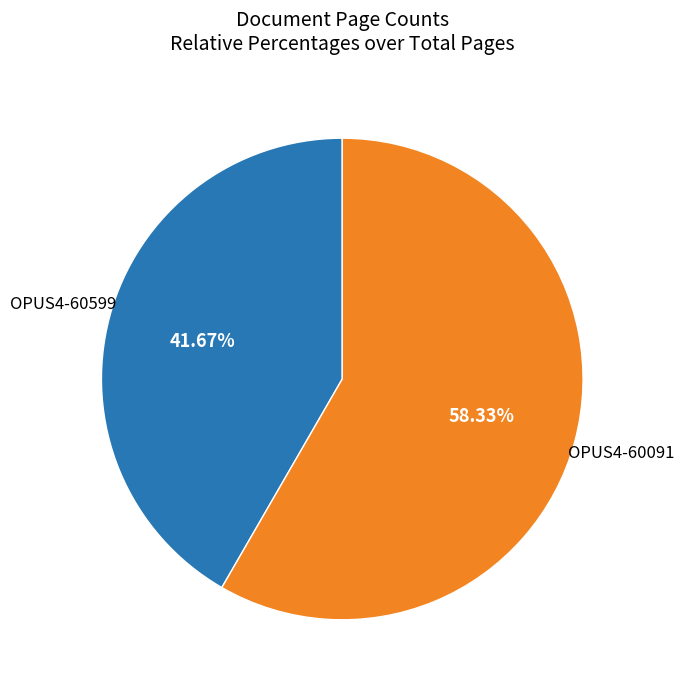

Does any single category account for the majority?

Yes